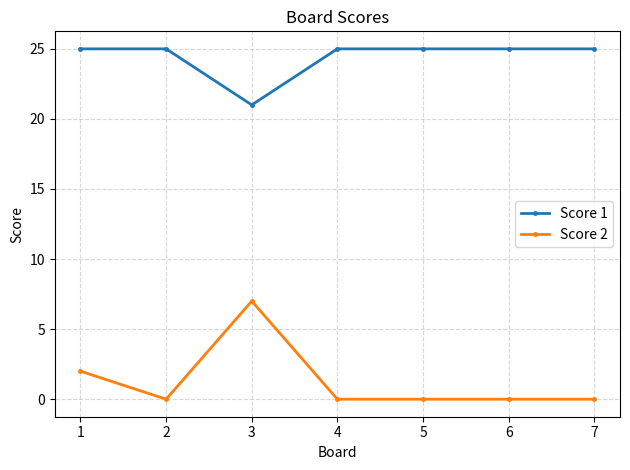

List the series in order of their overall mean, highest first.

Score 1, Score 2